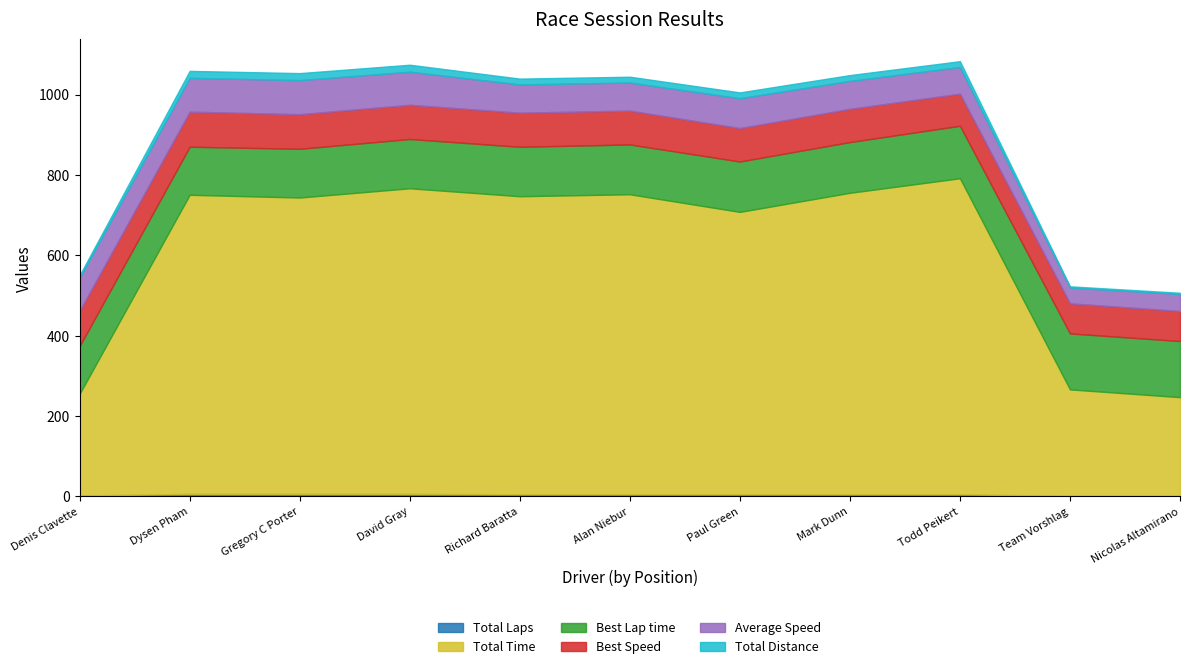

What is the maximum value shown in the chart?

786.6